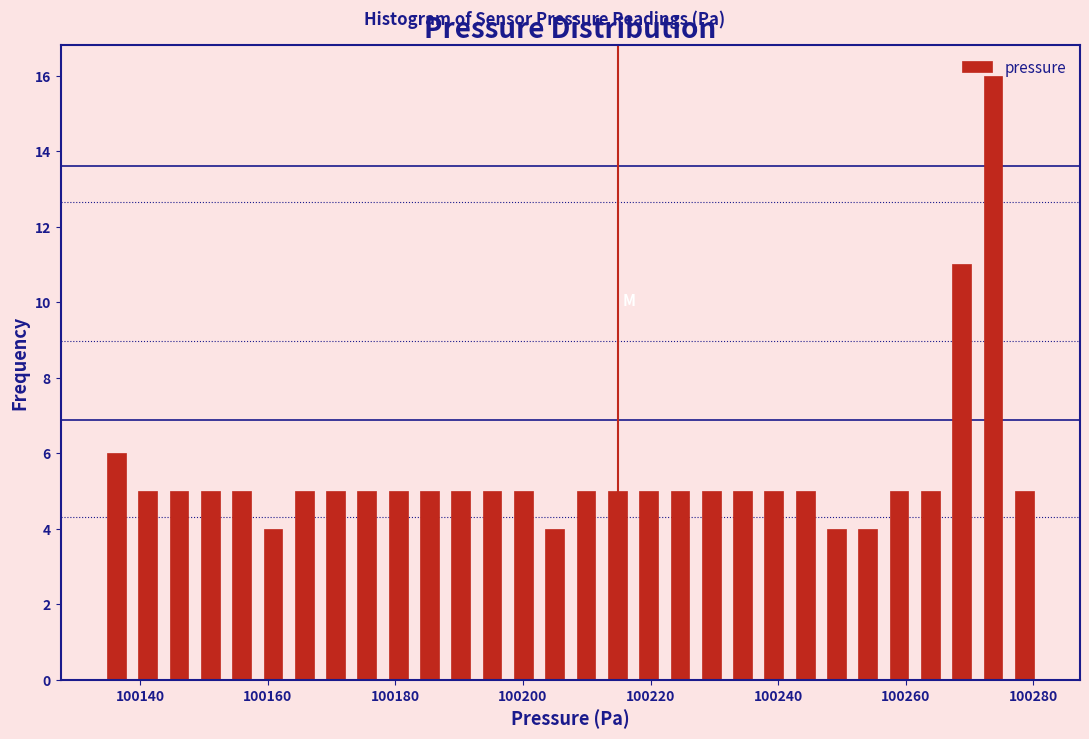

Around what value on the x-axis is the tallest bar? Give the approximate position of its centre, as read against the axis.

100274